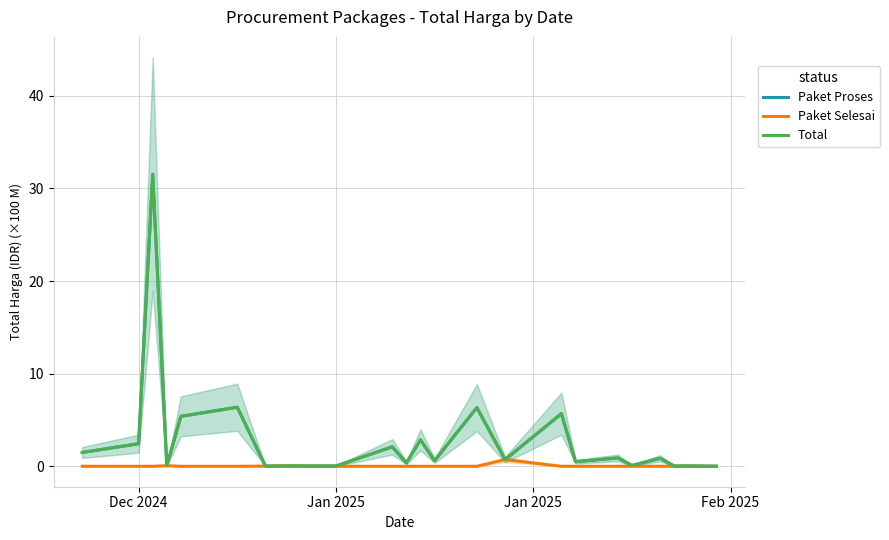

List the series in order of their peak value, lowest first.

Paket Selesai, Paket Proses, Total